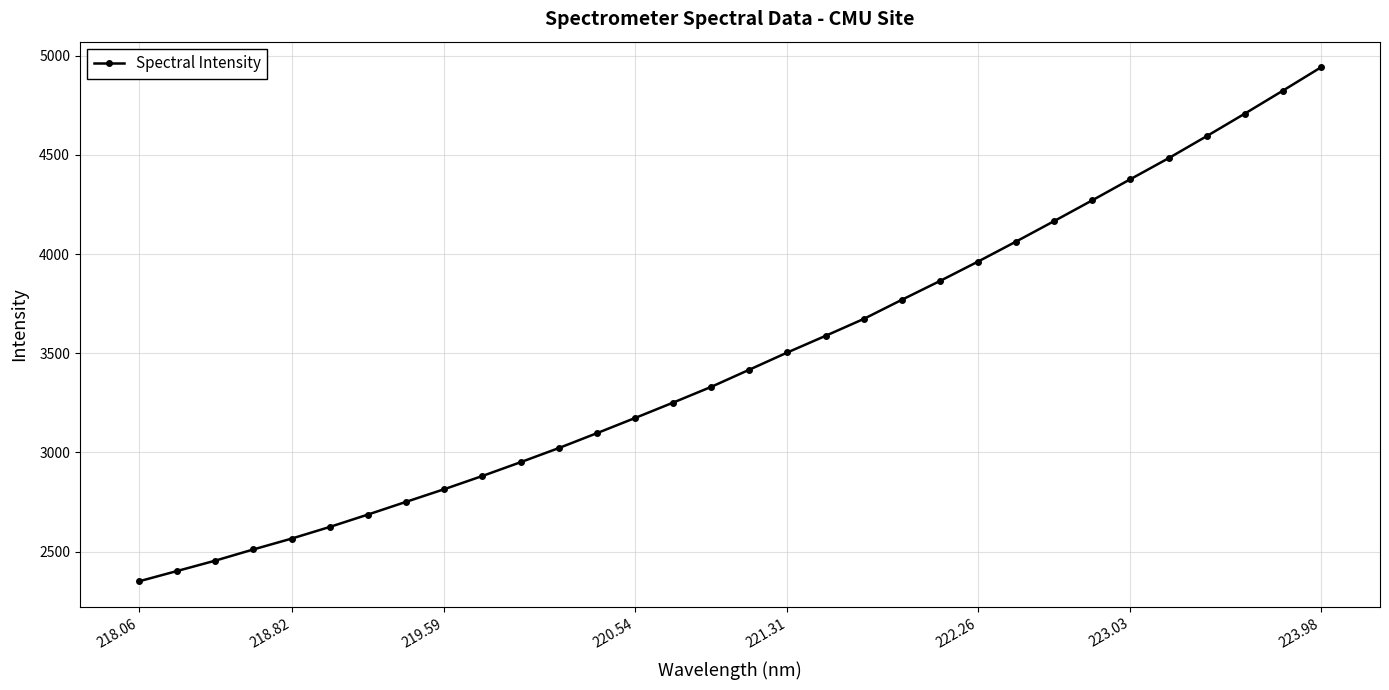

What is the greatest value displayed?

4941.8